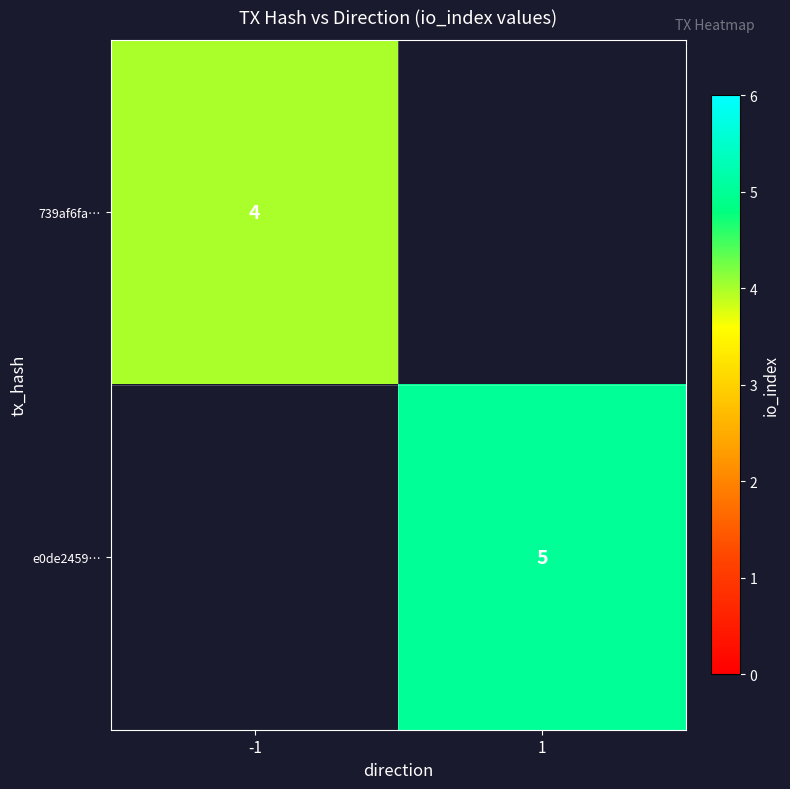

At how many categories does at least one series exceed 4?

1